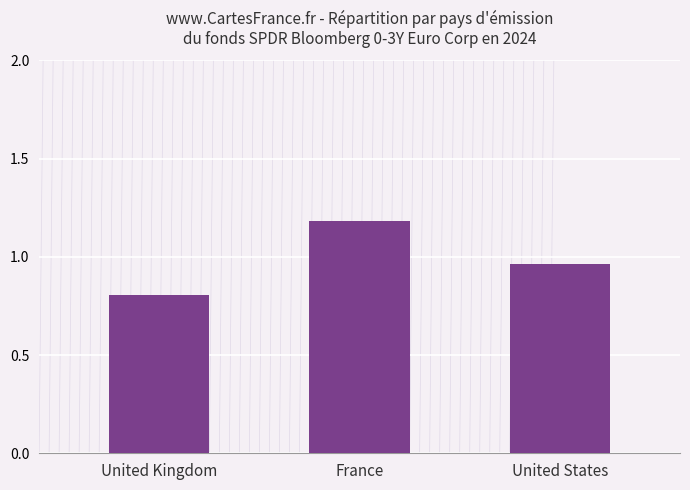

The chart shows a value of 1.2 at United Kingdom. True or false?

False